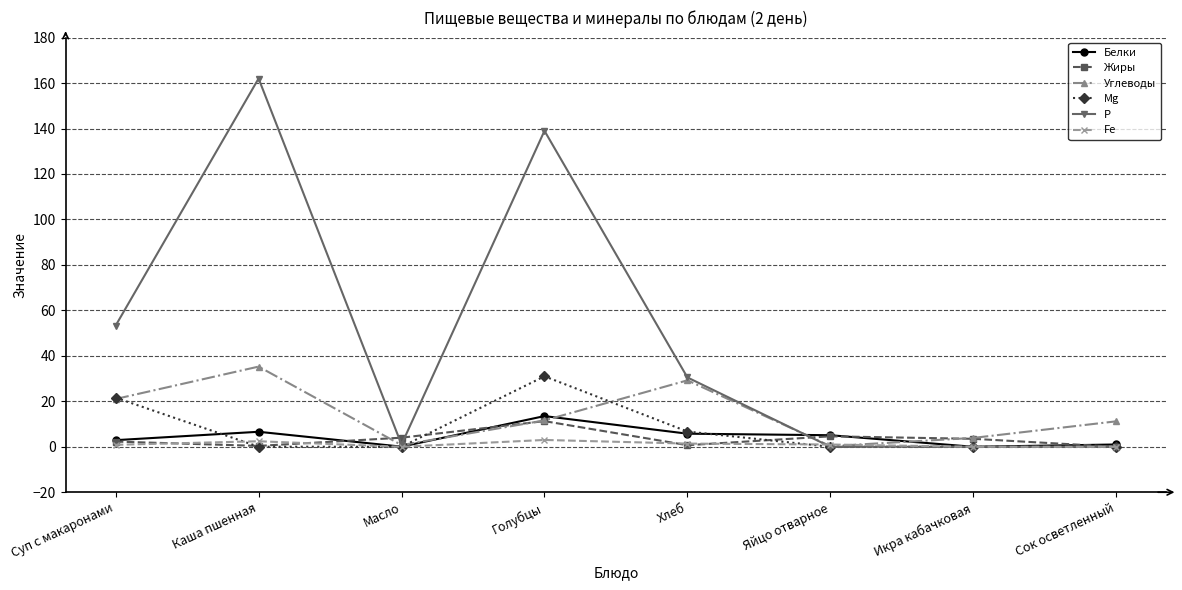

In Mg, how many points are higher than both neighbors (excluding endpoints)?

1